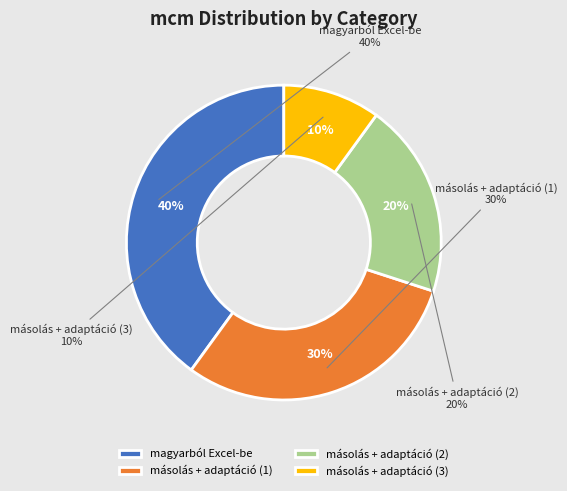

Approximately how many times larger is the value at másolás + adaptáció (2) compared to másolás + adaptáció (1)?

0.7